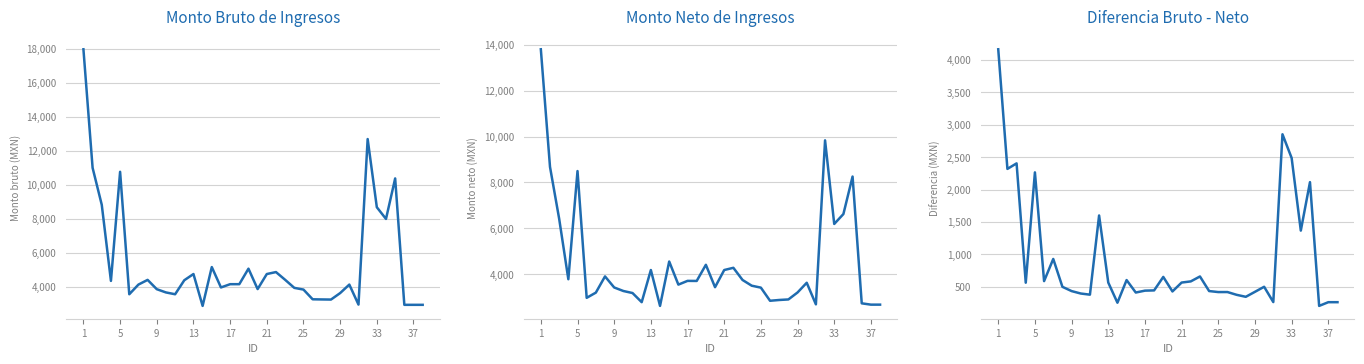

True or false: Diferencia Bruto - Neto and Monto neto de los ingresos cross at least once.

False